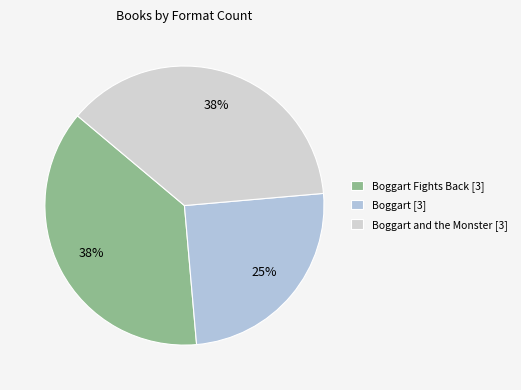

What is the smallest slice in the pie chart?

Boggart [3]